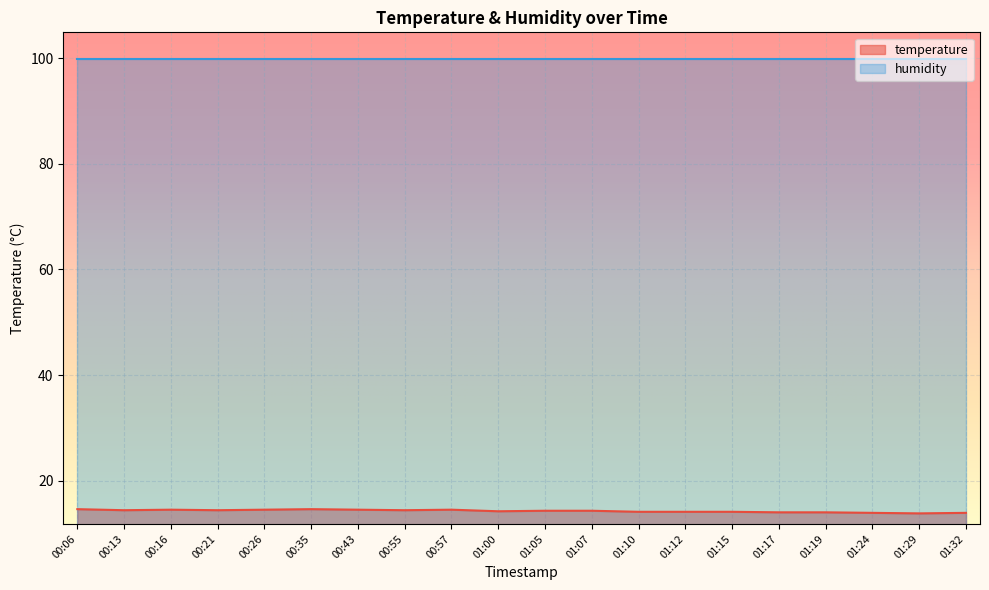

What position from the left is 01:10?

13